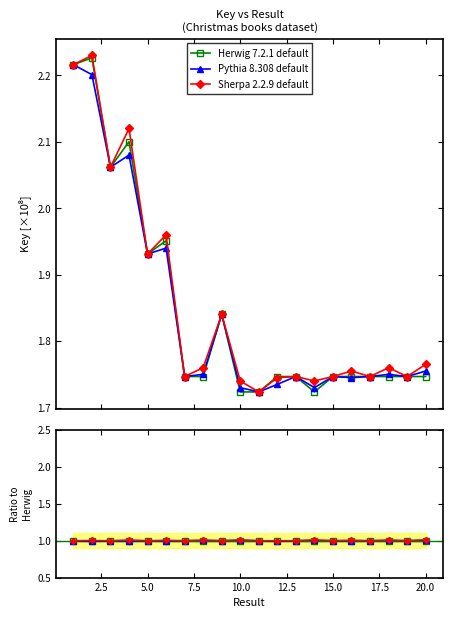

Which series has the largest total across all categories?

Sherpa 2.2.9 default